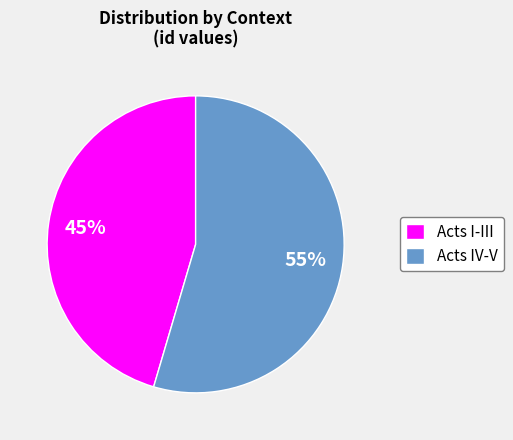

Is Acts I-III the majority of the pie?

No